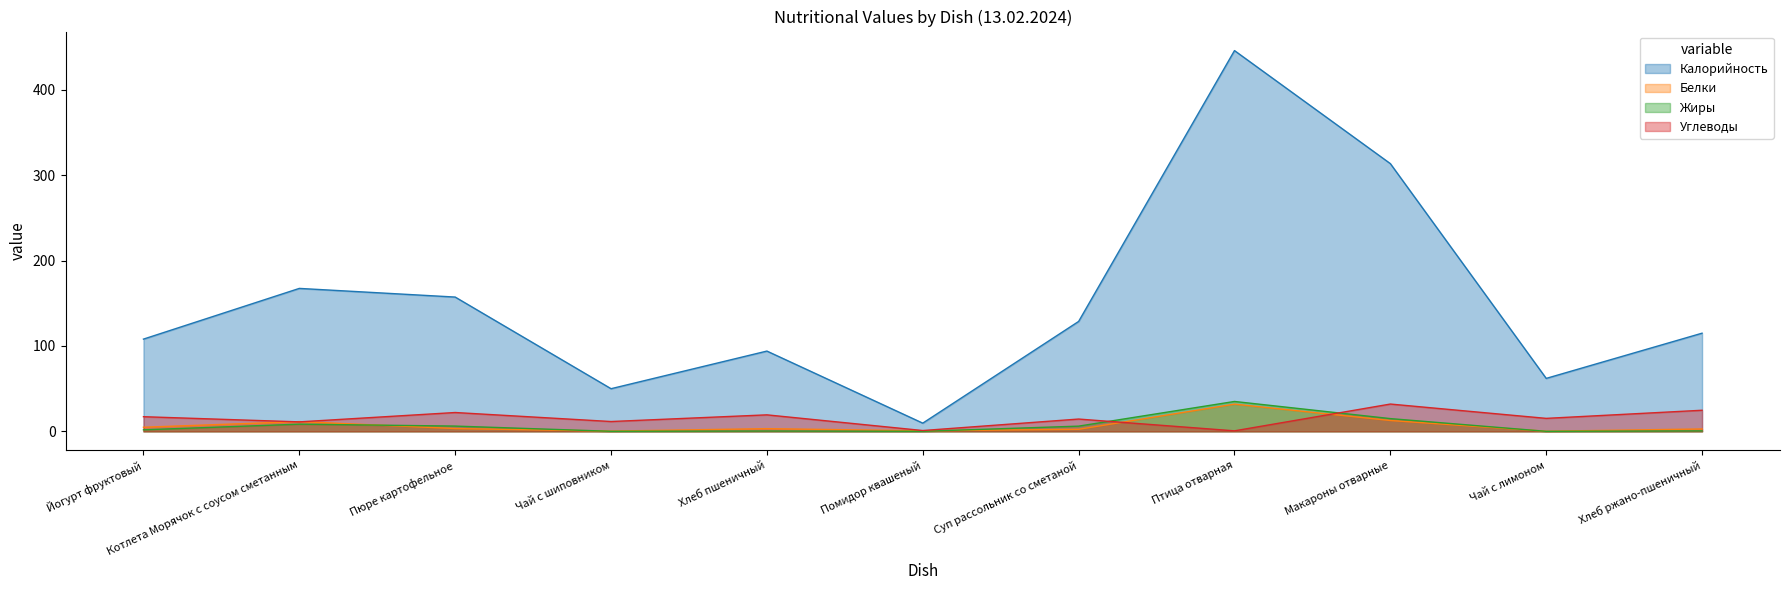

True or false: Жиры and Калорийность intersect in this chart.

False